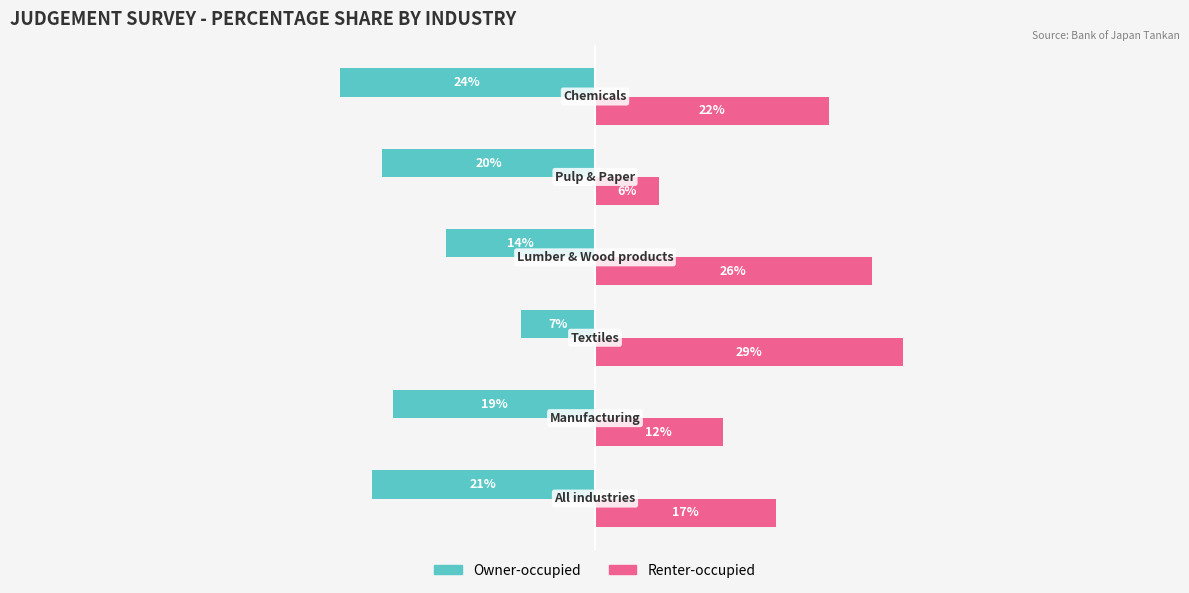

Which series has the widest spread of values?

Renter-occupied